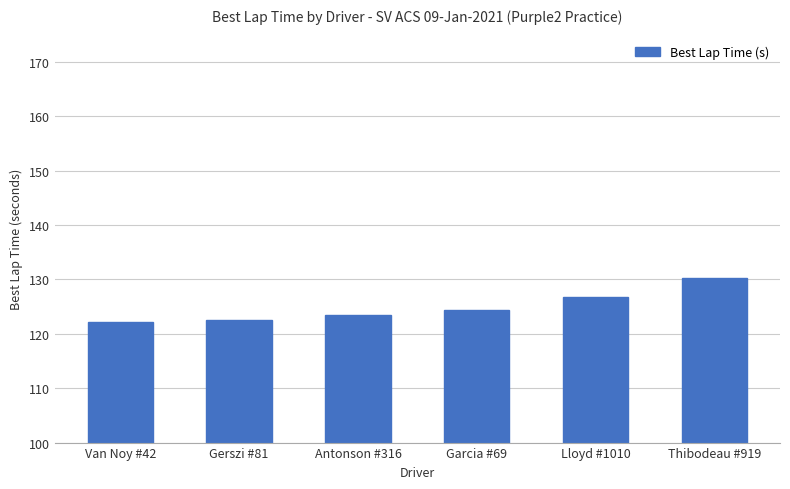

Is it true that the value at Garcia #69 is 124.3?

True